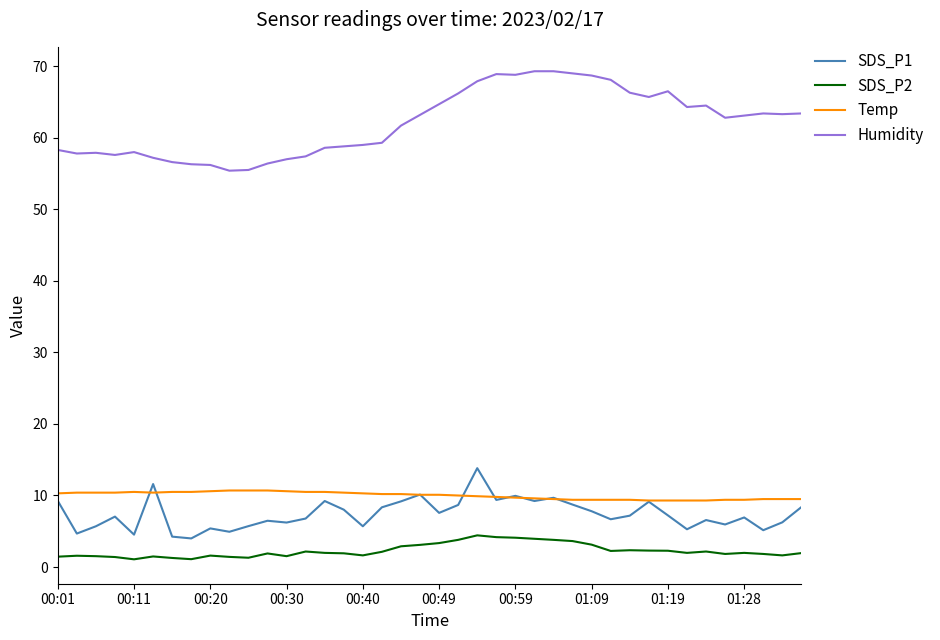

Which series has the largest total across all categories?

Humidity